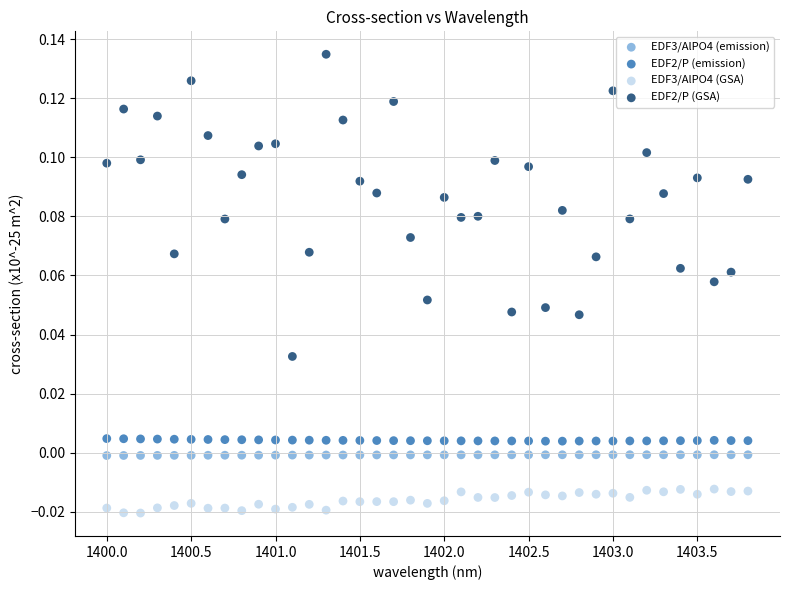

Which series contains the highest Y value?

EDF2/P (GSA)